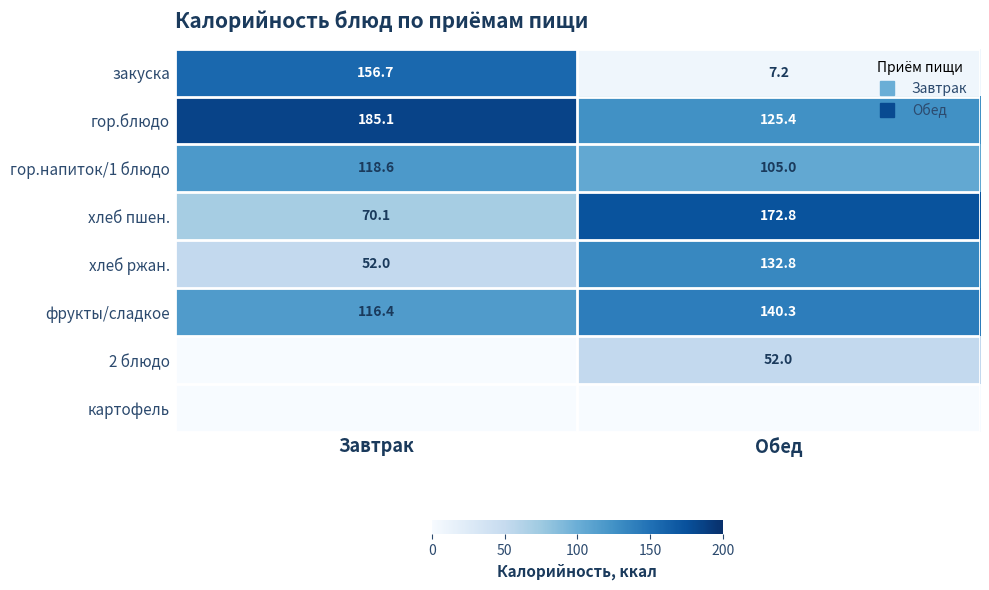

The картофель series shows 0.0 at Обед. True or false?

True